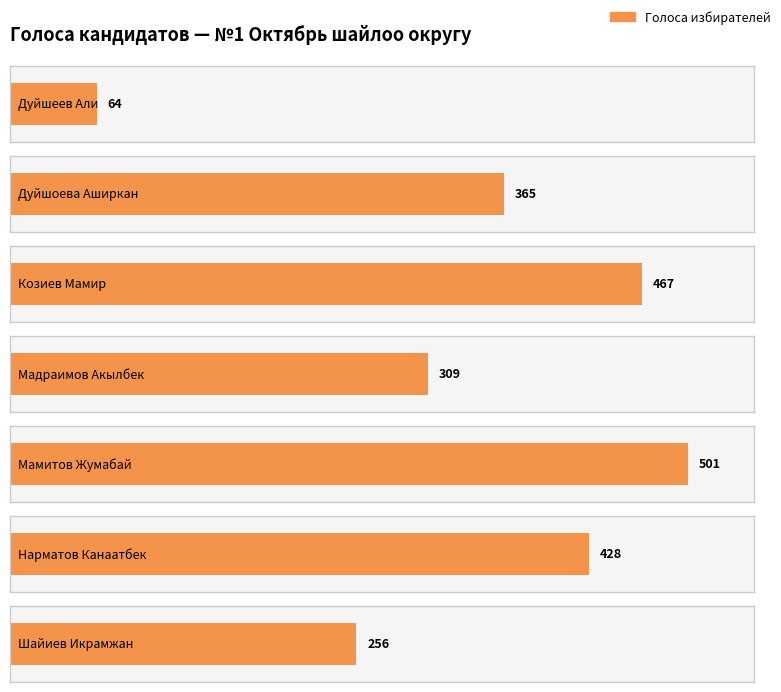

Reading right to left, list all the values displayed in this chart.

256	428	501	309	467	365	64